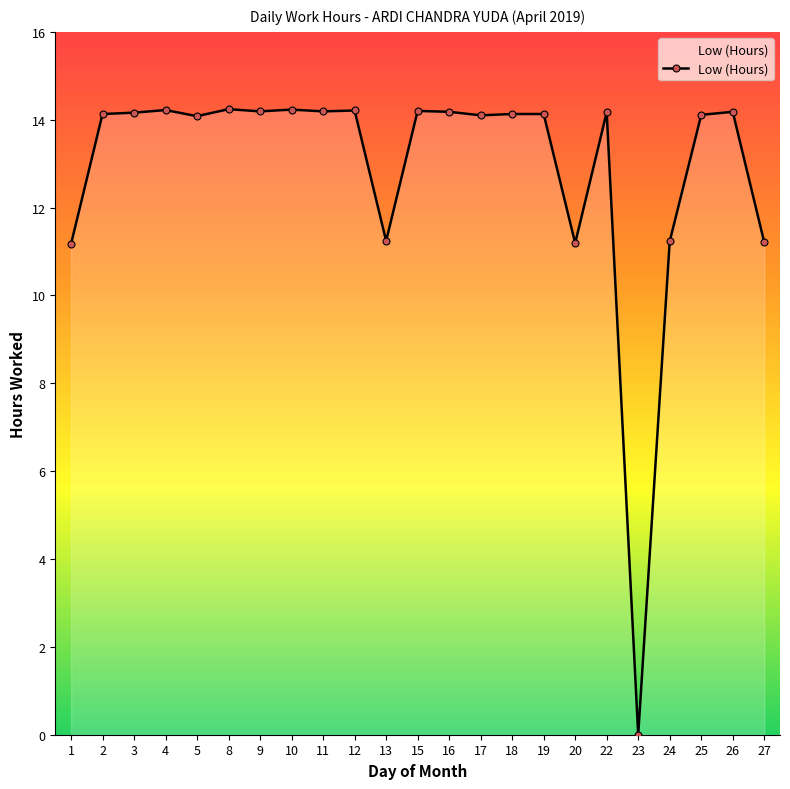

The chart shows a value of 3.7 at 1. True or false?

False